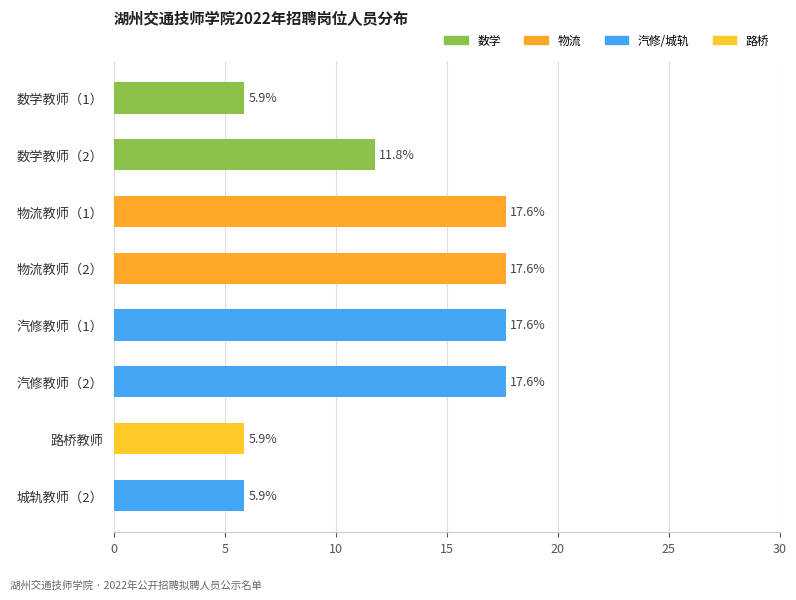

Reading top to bottom, list all the values displayed in this chart.

5.9	11.8	17.6	17.6	17.6	17.6	5.9	5.9